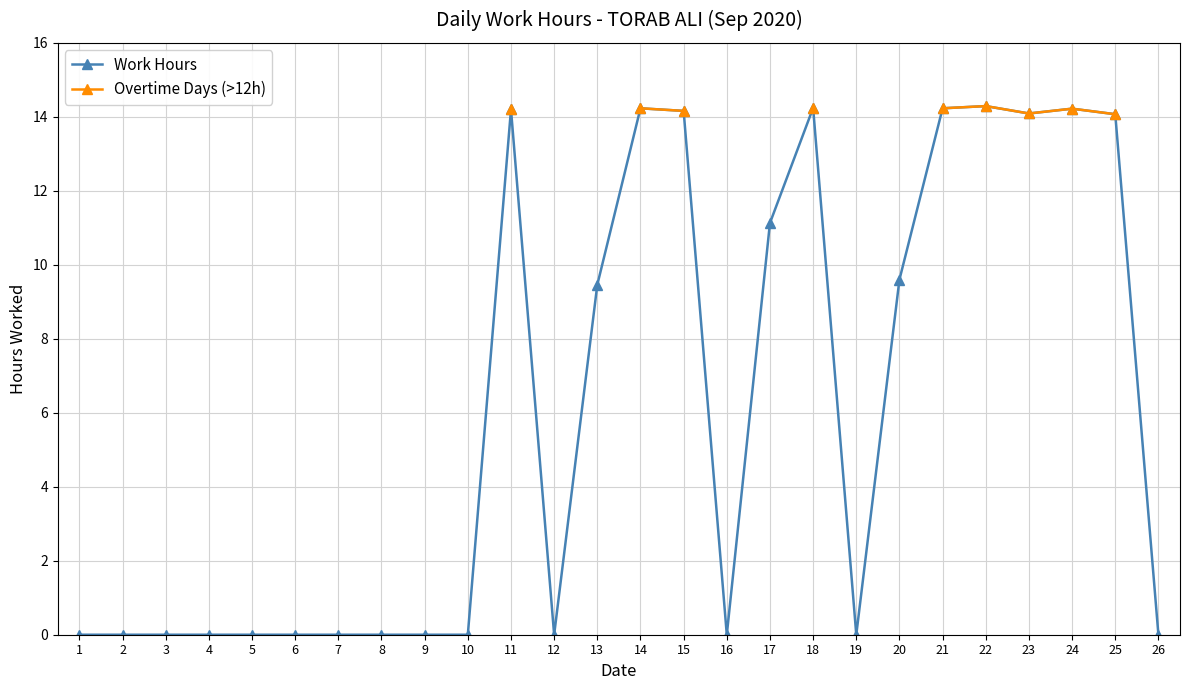

Rank the series by their maximum value, from lowest to highest.

Work Hours, Overtime Days (>12h)